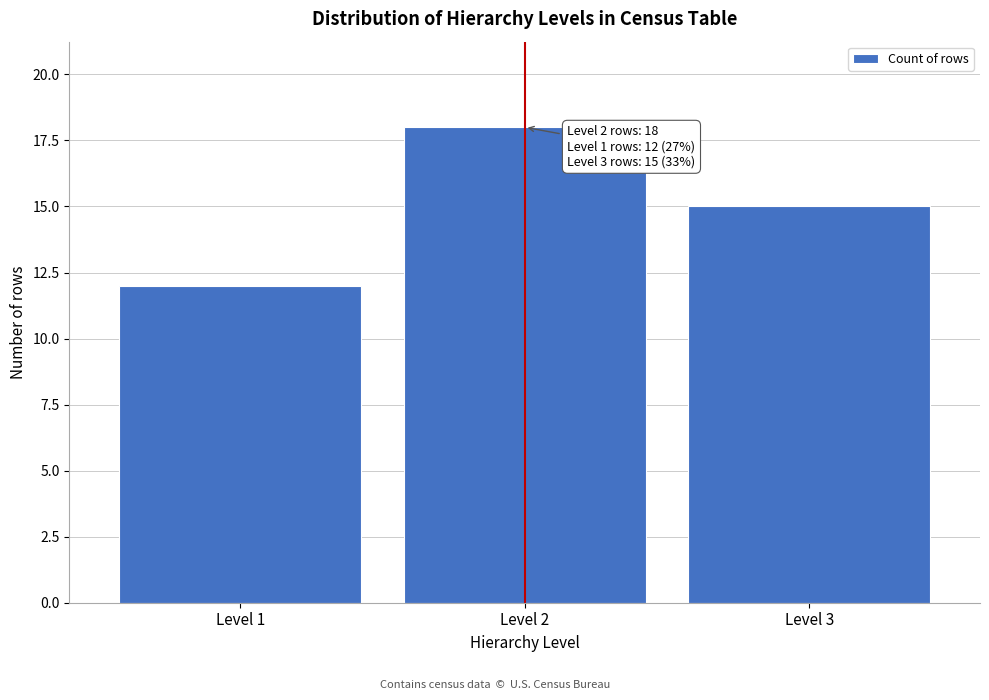

Reading left to right, extract all data points from this chart.

12	18	15